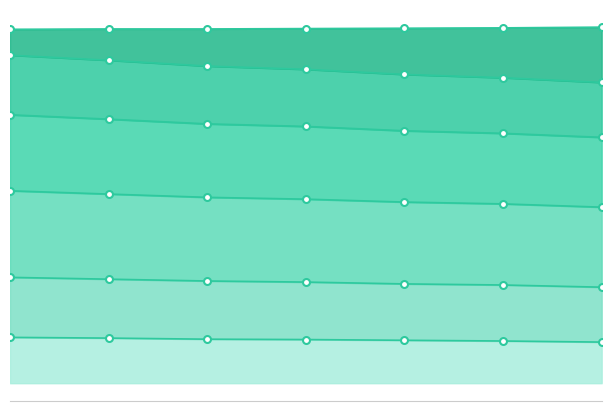

True or false: 1980-89 and 2000-09 cross at least once.

False